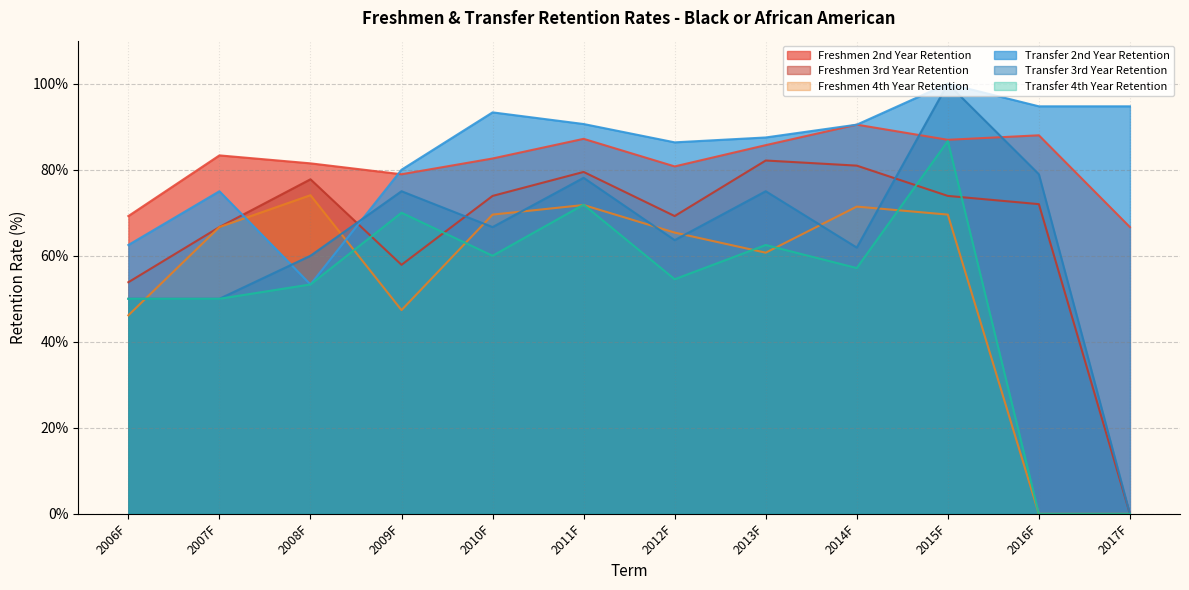

What is the difference between the highest and lowest values at 2009F?

32.6